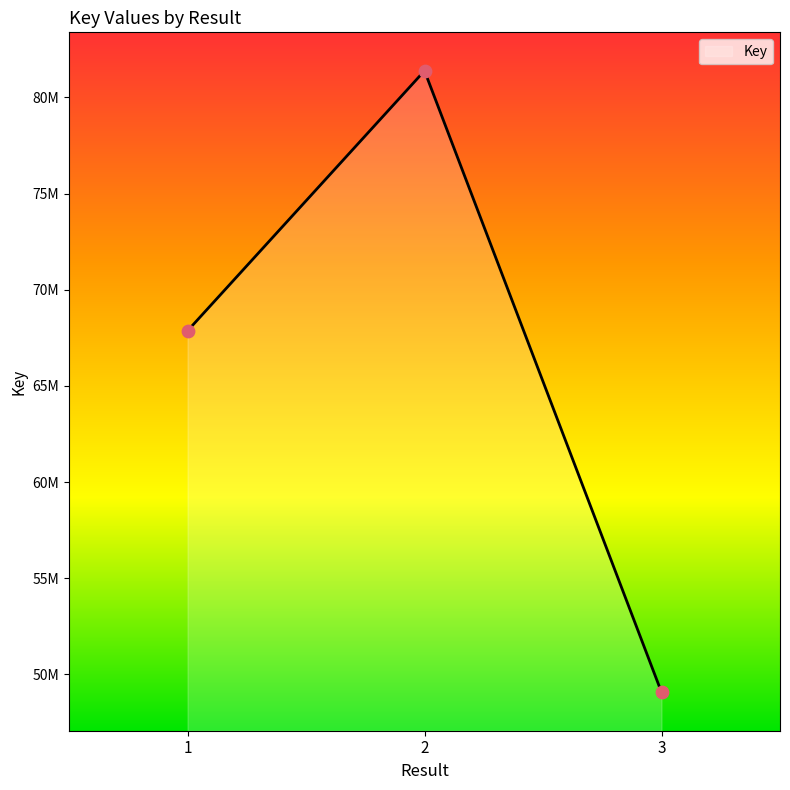

Between 1 and 3, which is larger?

1